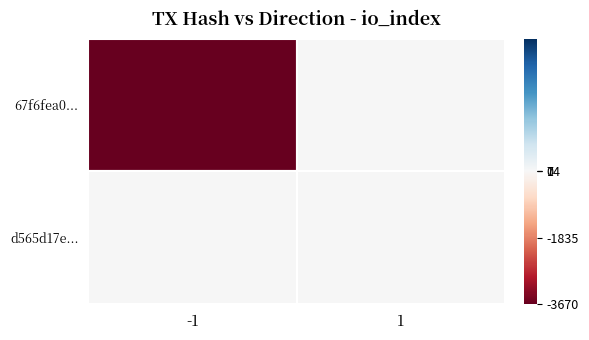

Which series has the largest range (max minus min)?

67f6fea0...